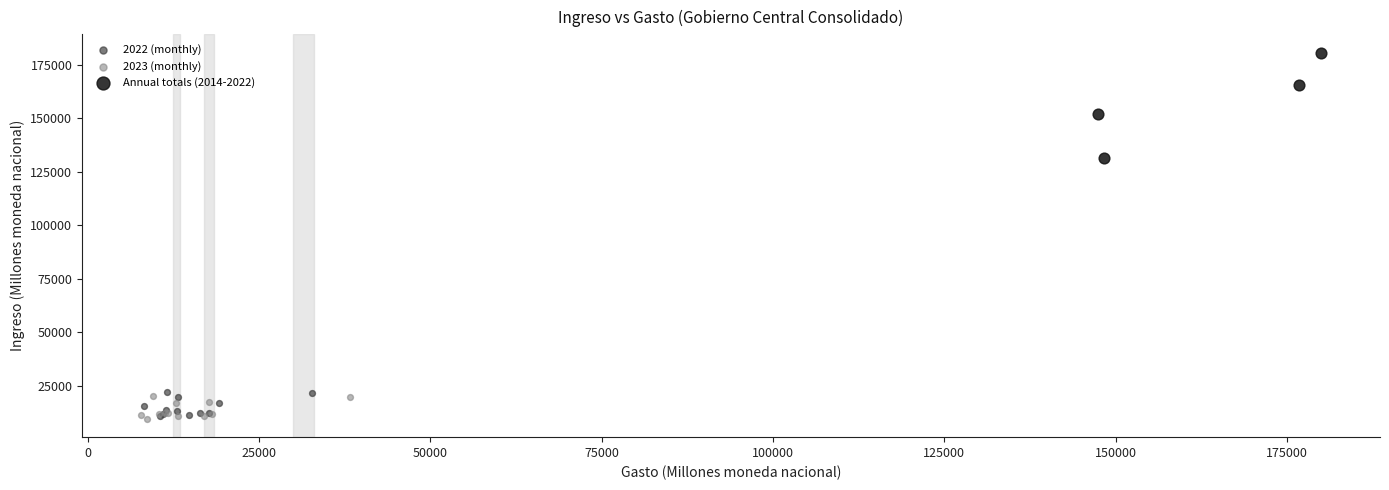

Which series has the largest Y range (max minus min)?

Annual totals (2014-2022)